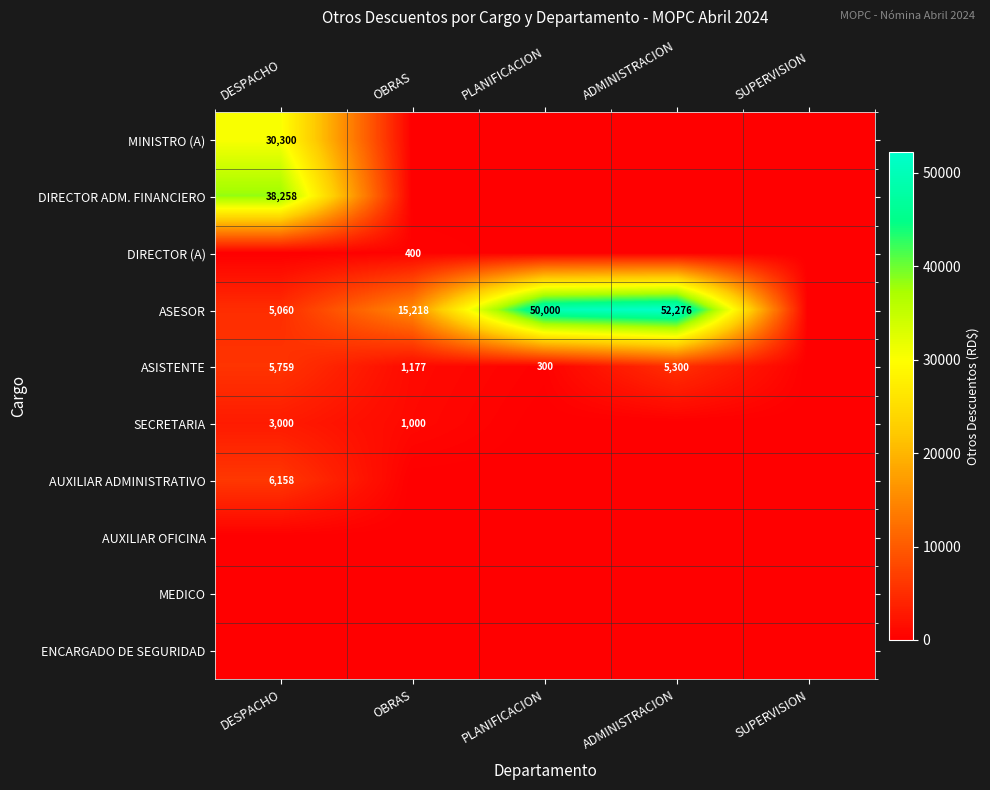

Which category has the lowest value across all series?

OBRAS